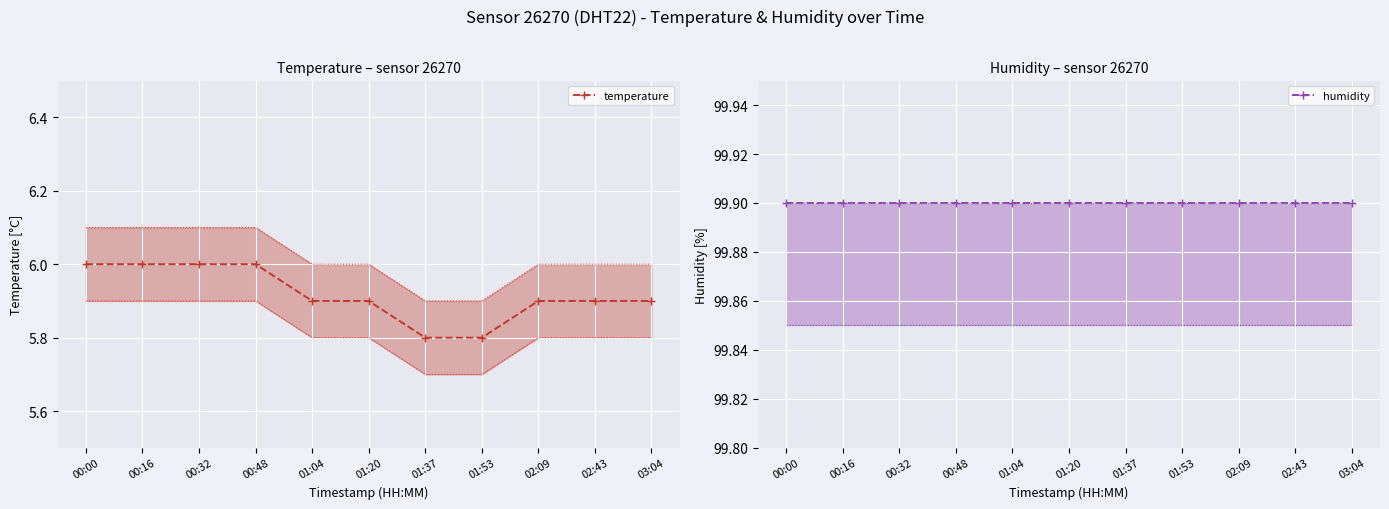

At which category is the sum across all series the highest?

00:00